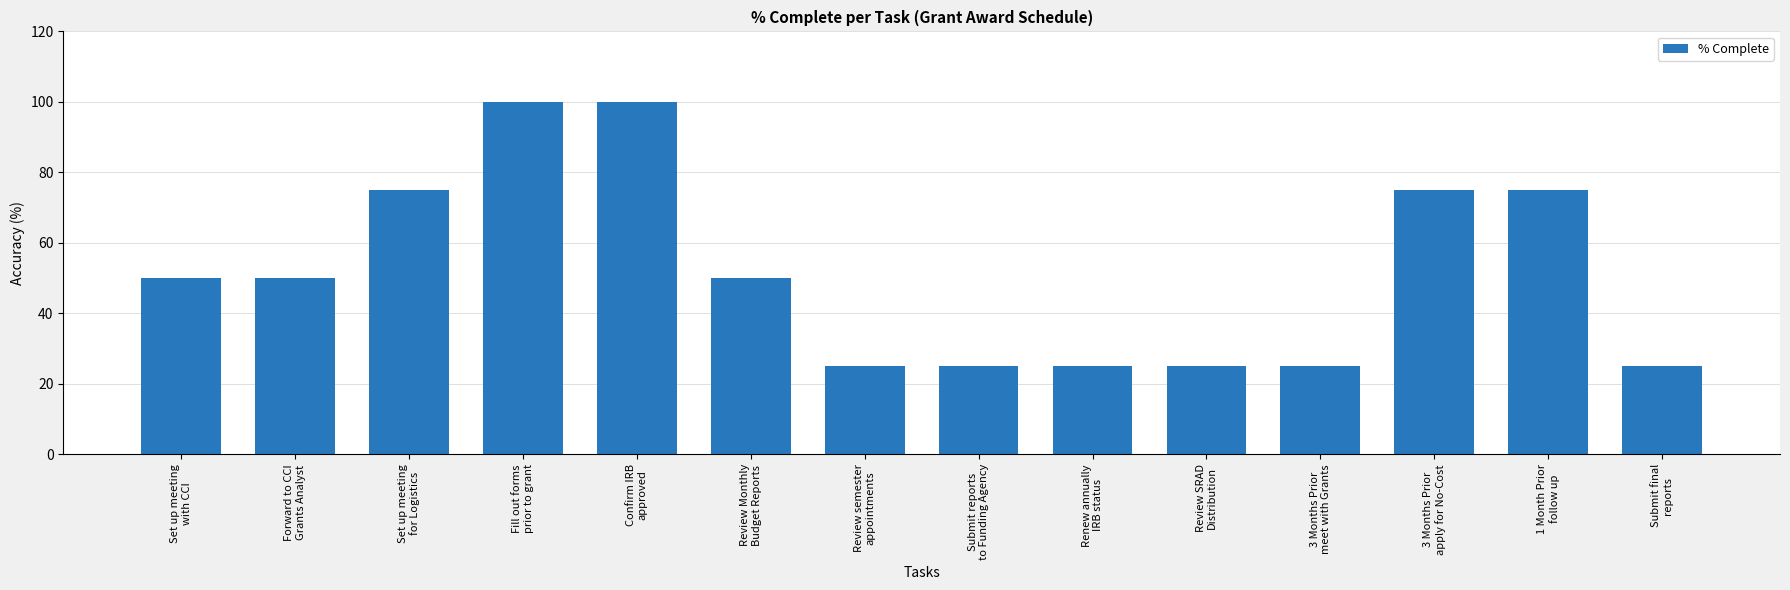

Reading left to right, extract all data points from this chart.

50	50	75	100	100	50	25	25	25	25	25	75	75	25